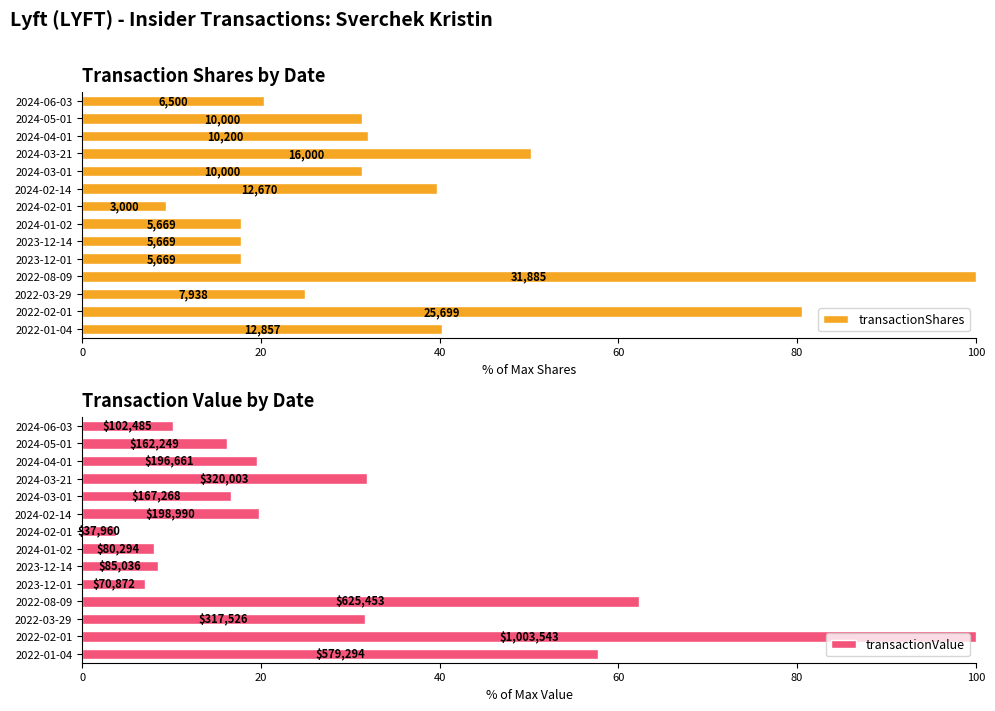

What position from the left is 2024-05-01?

2